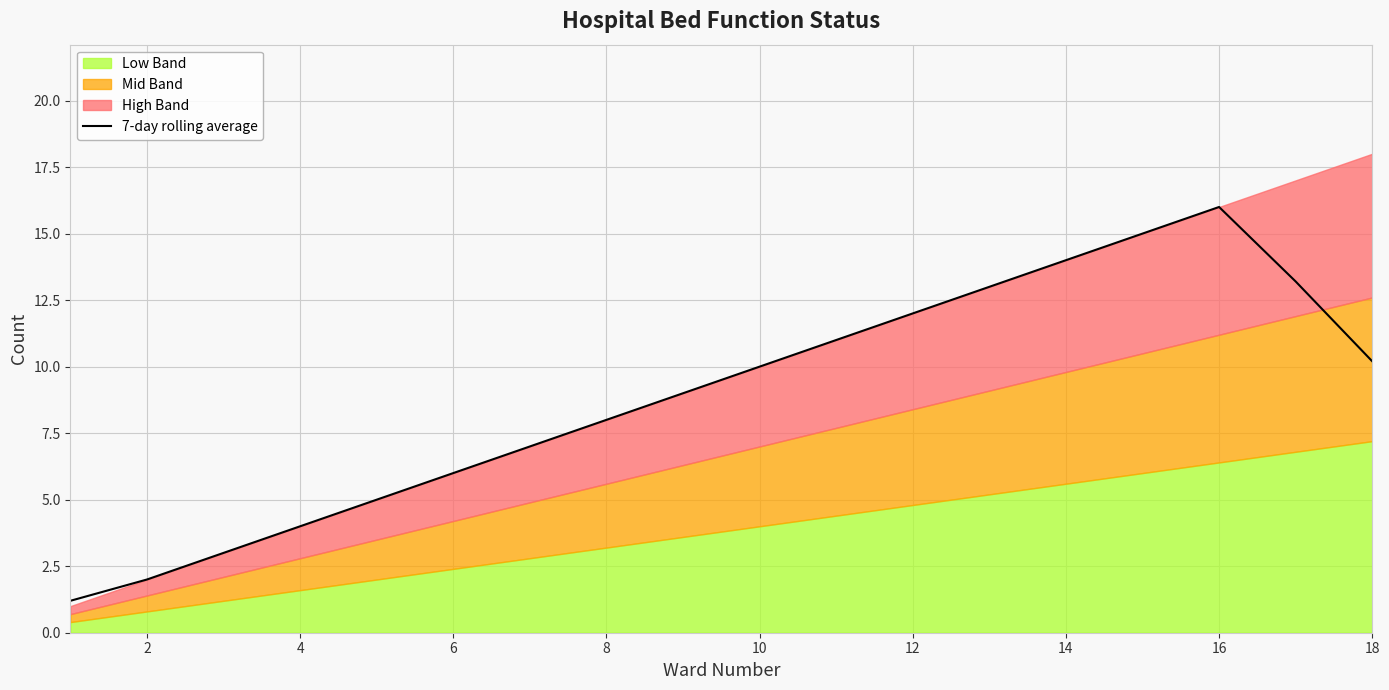

Reading left to right, extract all data points from this chart.

1.2	2.0	3.0	4.0	5.0	6.0	7.0	8.0	9.0	10.0	11.0	12.0	13.0	14.0	15.0	16.0	13.2	10.2